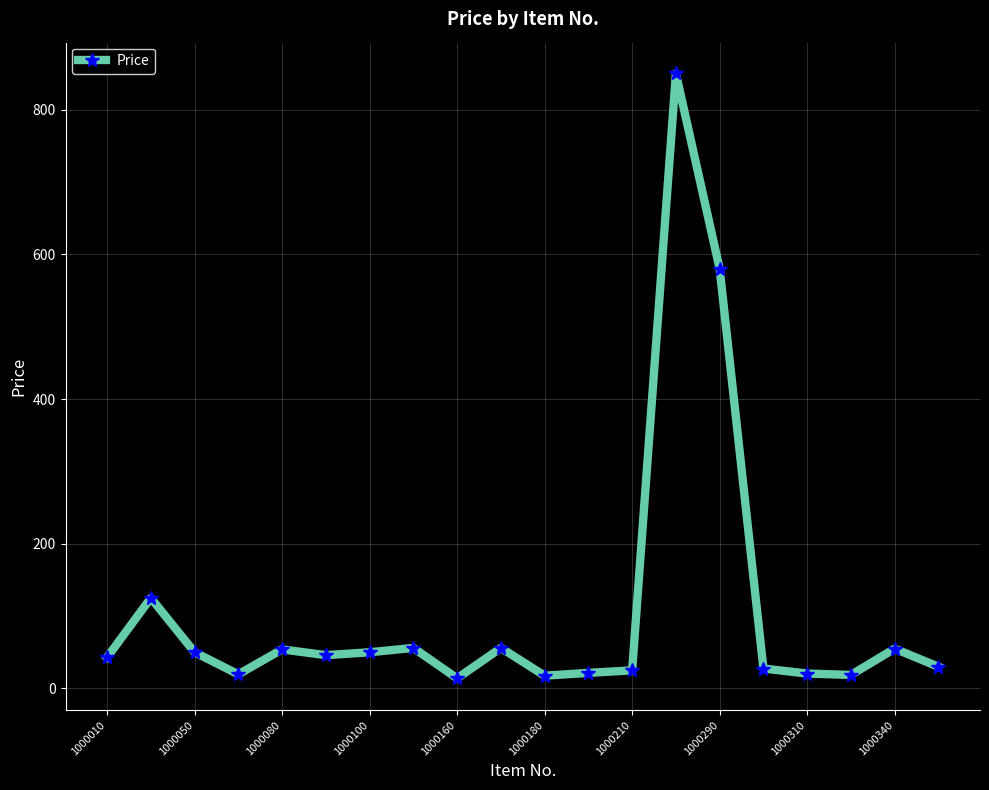

How many distinct data groups are displayed?

1